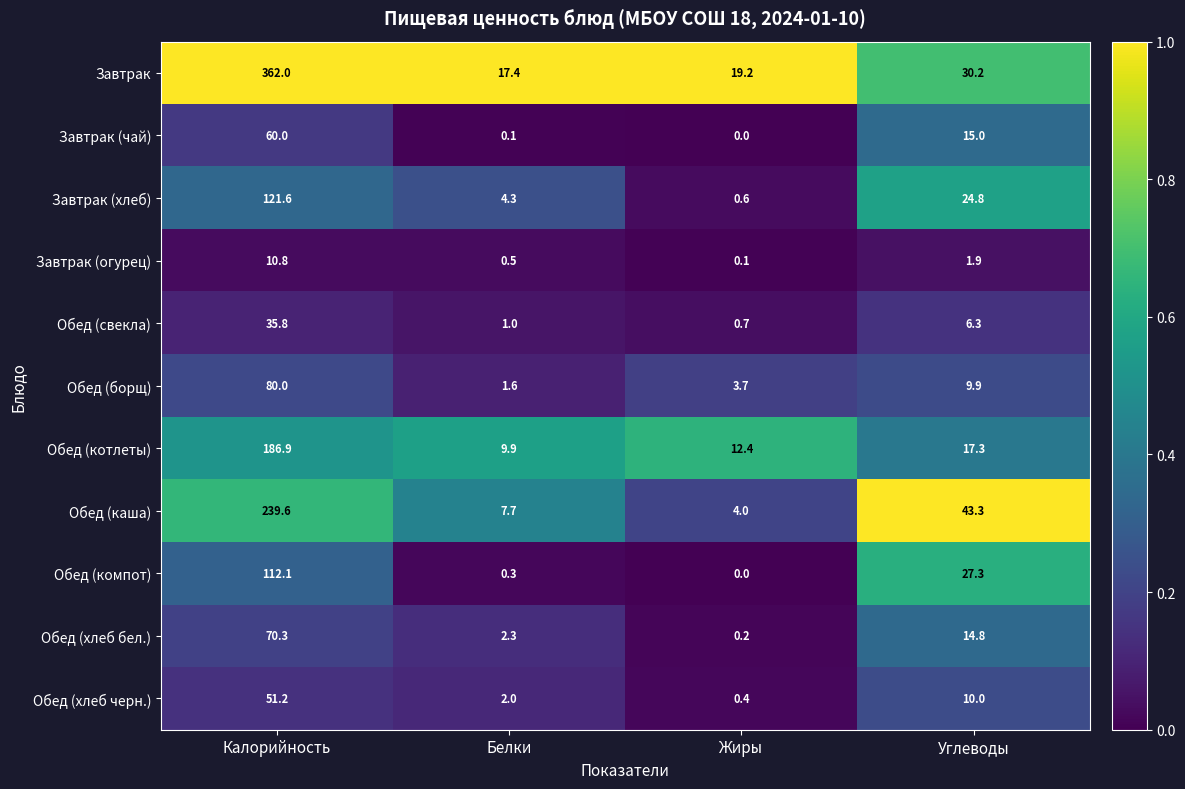

What is the sum of all Завтрак (чай) values?

75.1